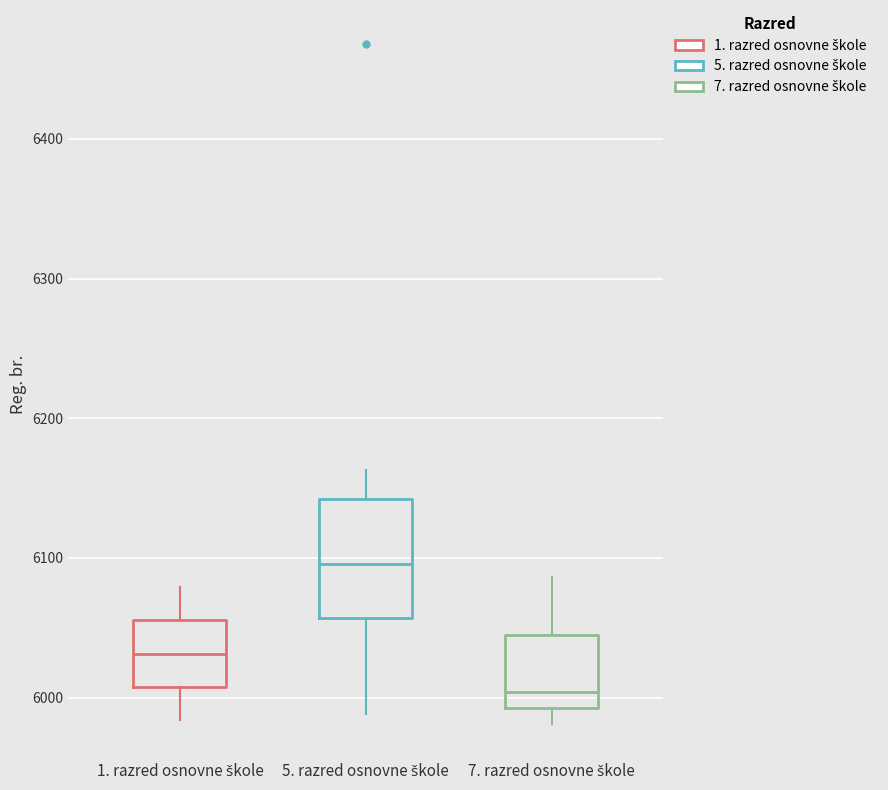

Reading left to right, transcribe this box plot: for each box, give where its median line is, the range the box spans, and where its two whiskers end, as read against the y-axis. The values are not printed on the chart, so give them approximately, as read against the axis.

1. razred osnovne škole: median 6030, box 6010 to 6060, whiskers 5980 to 6080
5. razred osnovne škole: median 6100, box 6060 to 6140, whiskers 5990 to 6160
7. razred osnovne škole: median 6000, box 5990 to 6050, whiskers 5980 to 6090